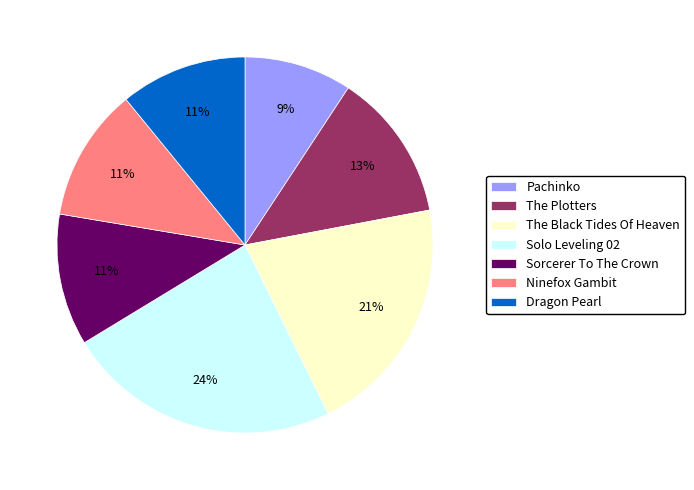

Do The Plotters and The Black Tides Of Heaven together represent more than half of the pie?

No